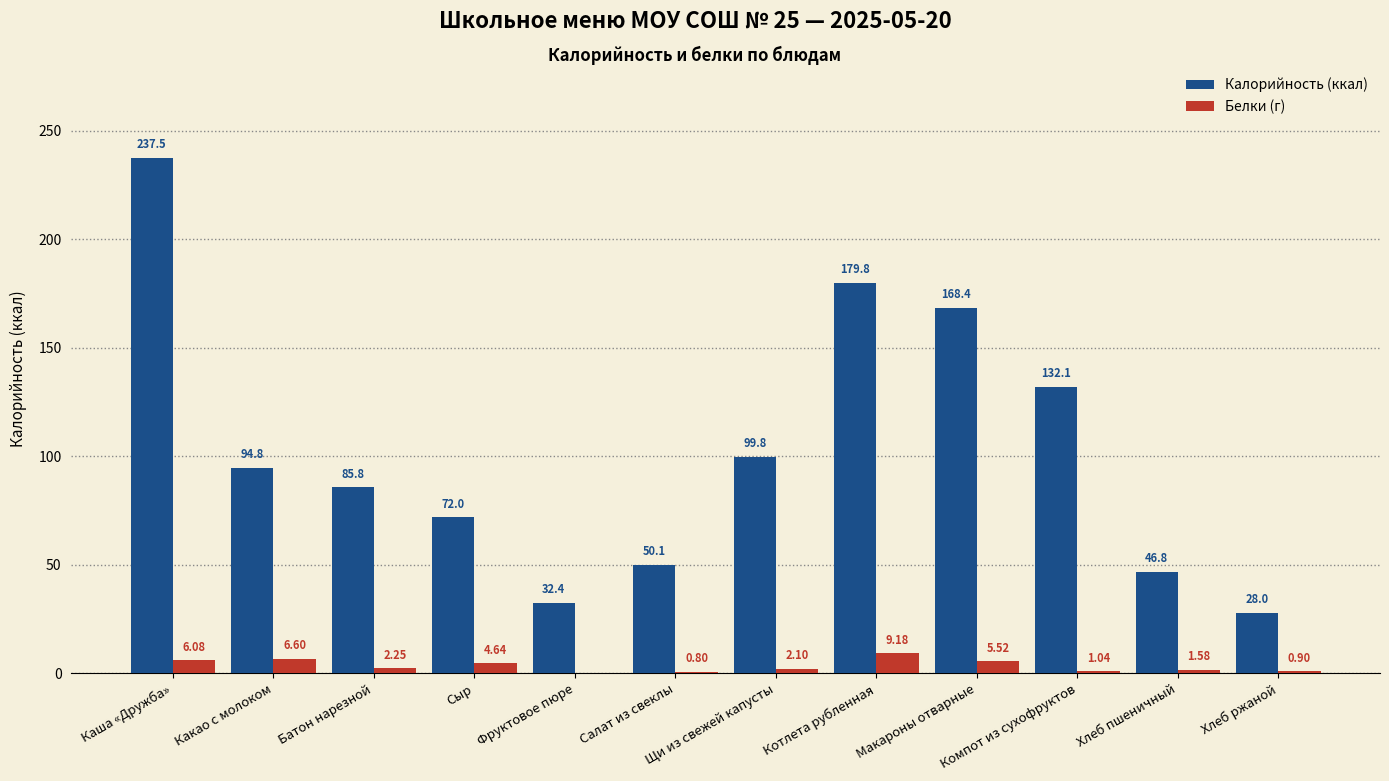

Does the chart contain stacked bars?

No